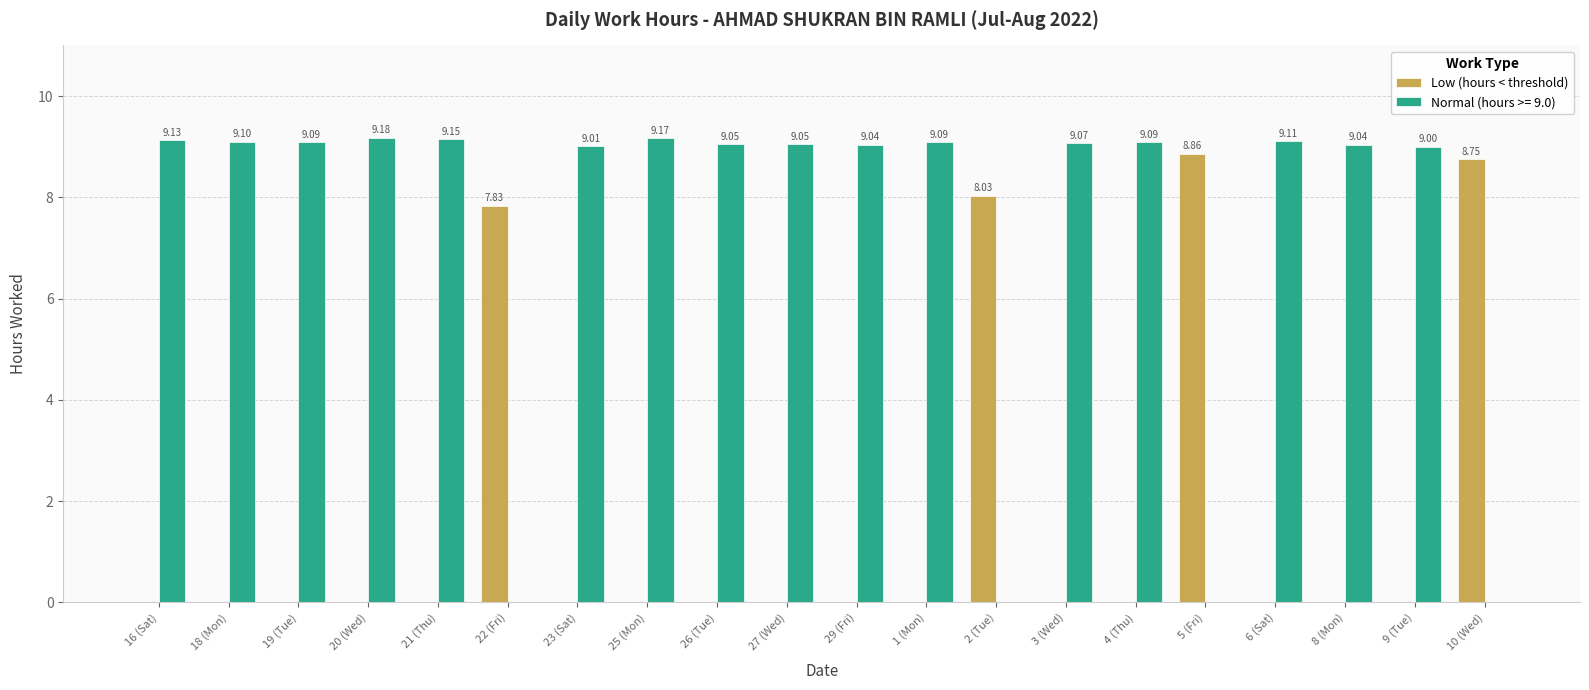

What is the sum of all Normal (hours >= 9.0) values?

145.4